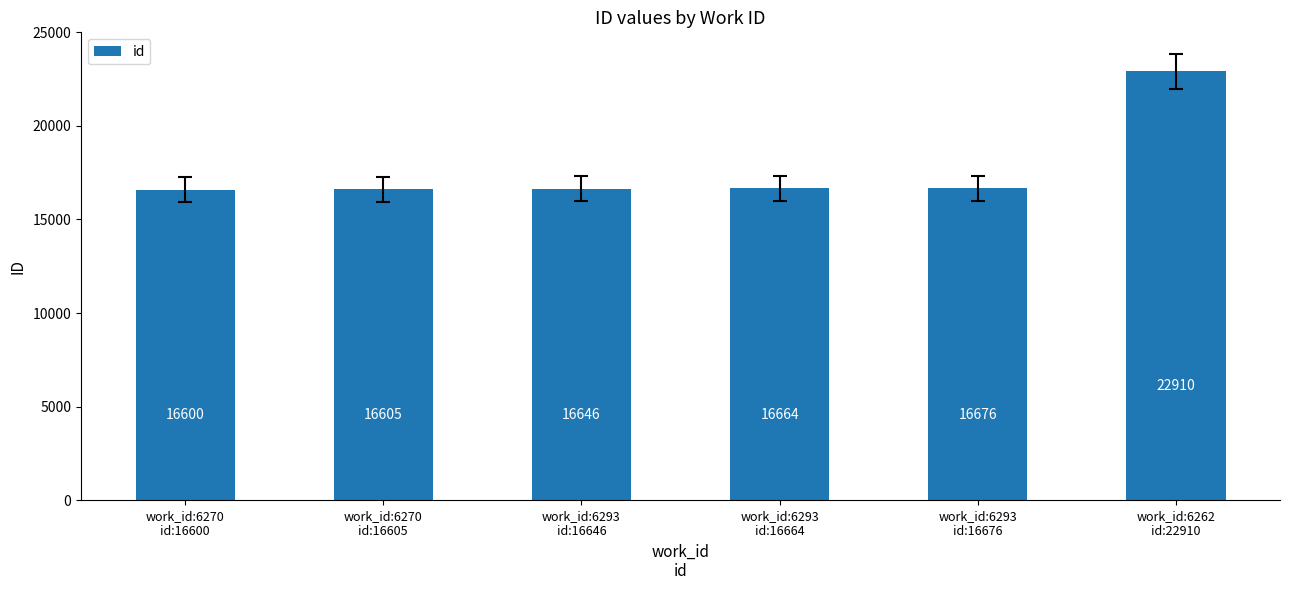

What is the maximum value shown in the chart?

22910